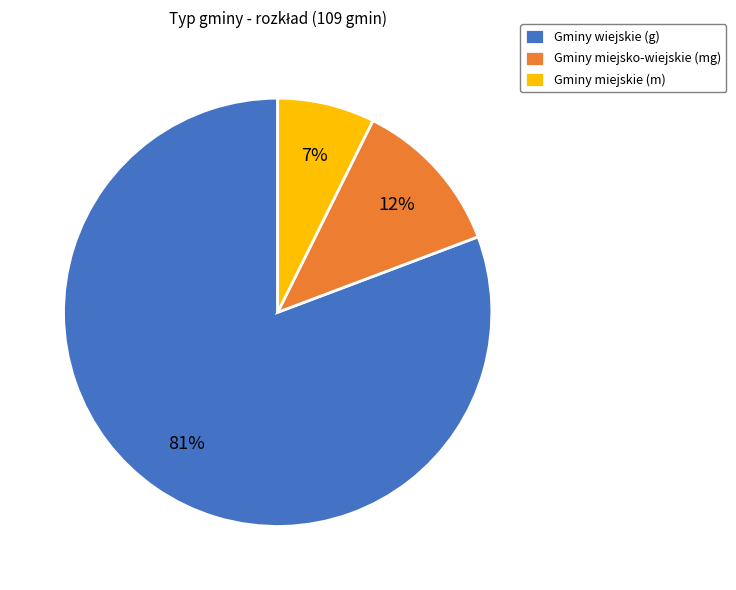

What percentage is the Gminy wiejskie (g) slice, to the nearest percent?

81%